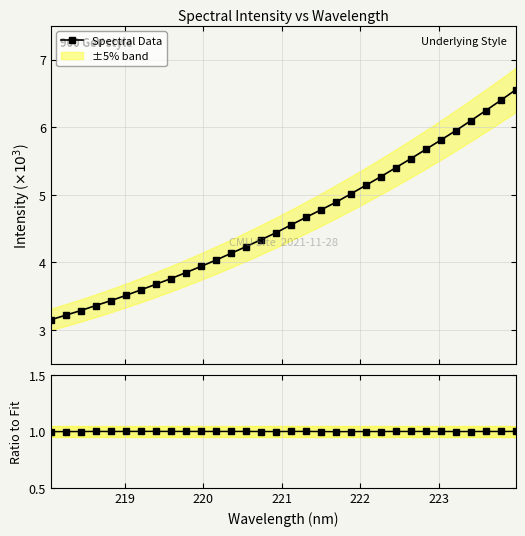

True or false: Ratio to fit and Spectral Data intersect in this chart.

False